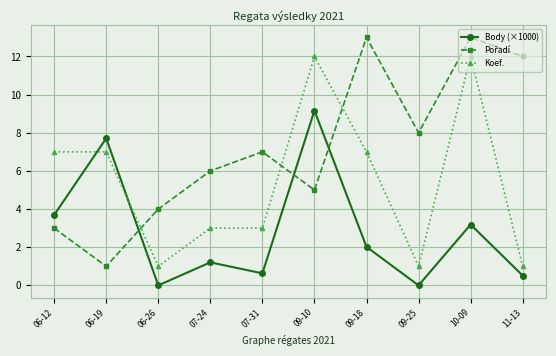

True or false: Koef. and Body (×1000) cross at least once.

True